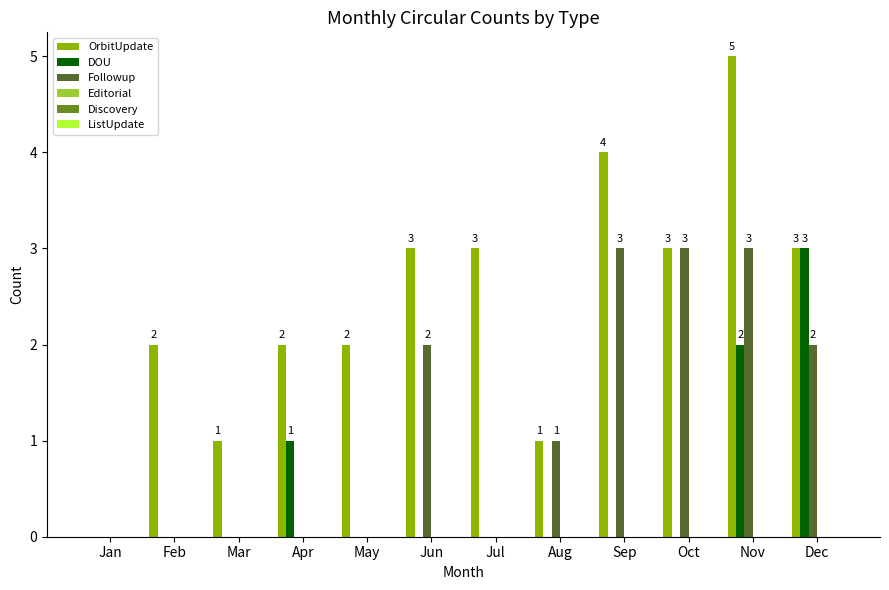

Reading right to left, list all the values displayed in this chart.

OrbitUpdate: Dec=3	Nov=5	Oct=3	Sep=4	Aug=1	Jul=3	Jun=3	May=2	Apr=2	Mar=1	Feb=2	Jan=0
DOU: Dec=3	Nov=2	Oct=0	Sep=0	Aug=0	Jul=0	Jun=0	May=0	Apr=1	Mar=0	Feb=0	Jan=0
Followup: Dec=2	Nov=3	Oct=3	Sep=3	Aug=1	Jul=0	Jun=2	May=0	Apr=0	Mar=0	Feb=0	Jan=0